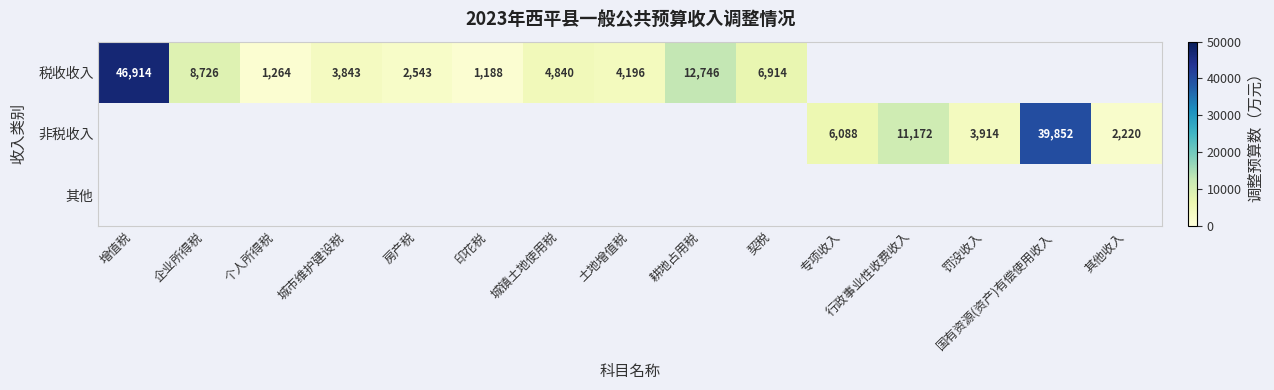

Is it true that 非税收入 equals 2220 at 其他收入?

True